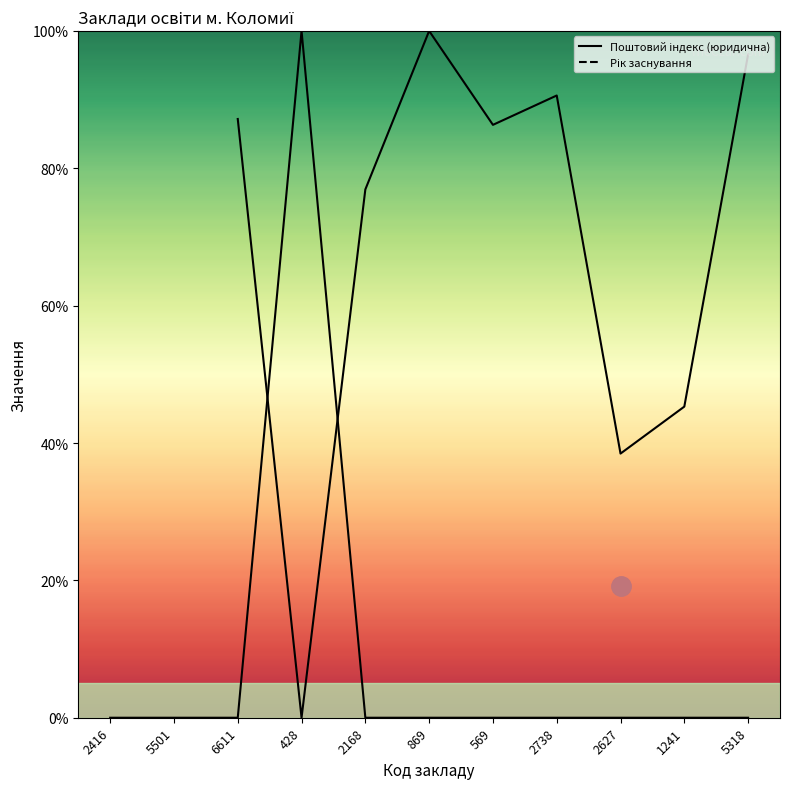

Rank the series by their maximum value, from lowest to highest.

Поштовий індекс (юридична), Рік заснування